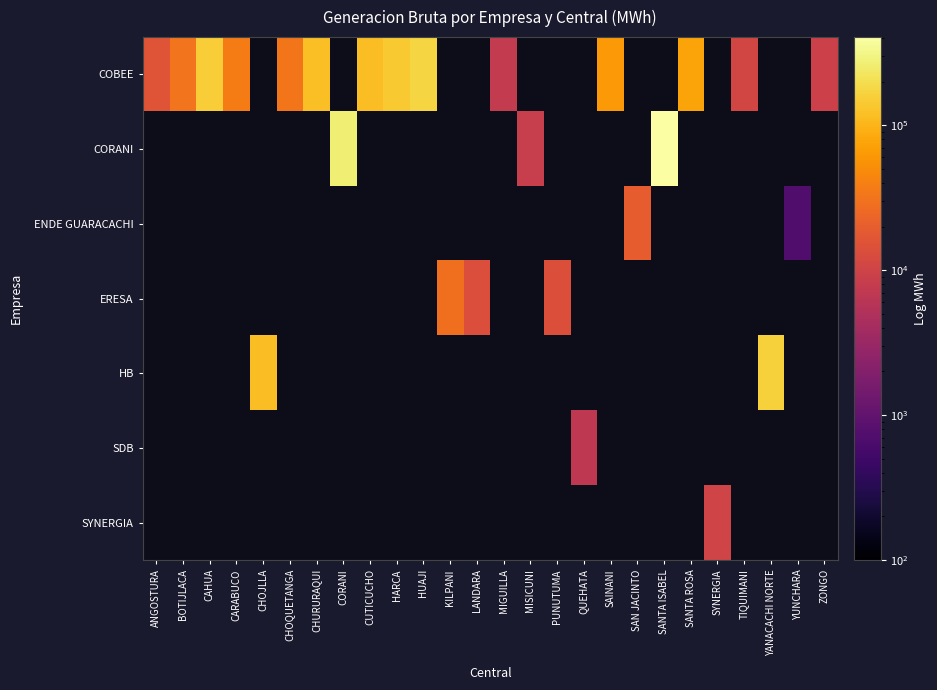

Which has a higher value, QUEHATA or MIGUILLA?

MIGUILLA